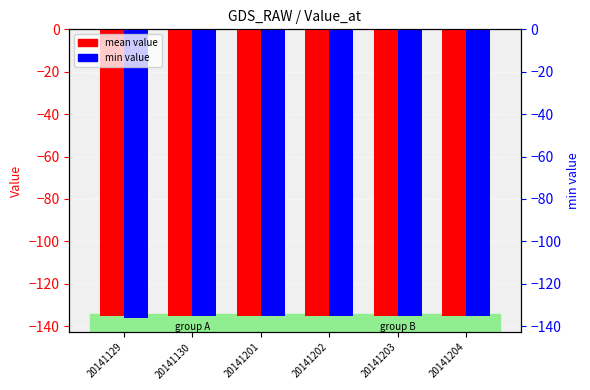

At which label is min value closest to -135?

20141130